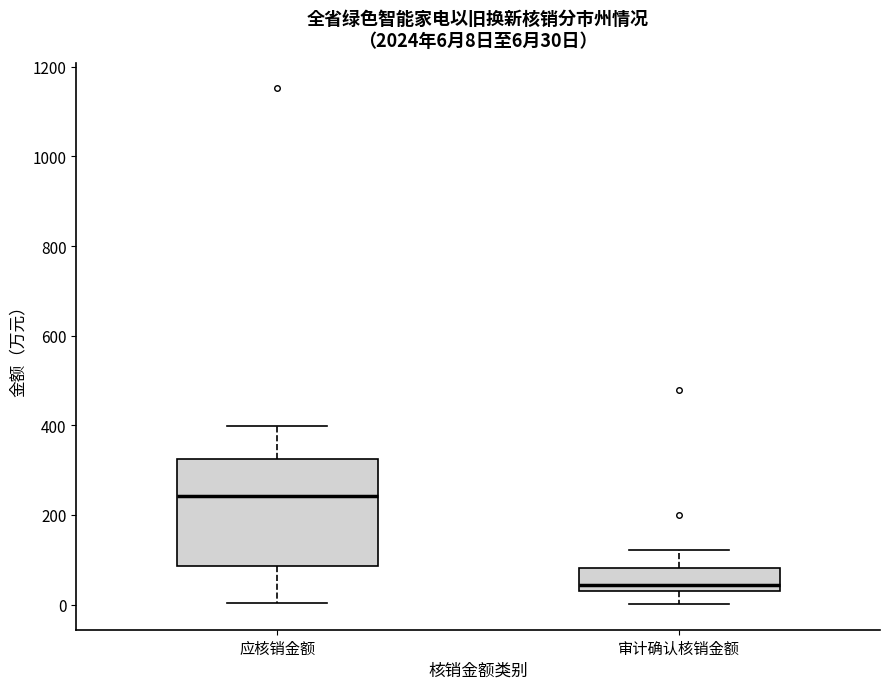

Comparing the boxes themselves (not the whiskers), which one is the tallest?

应核销金额